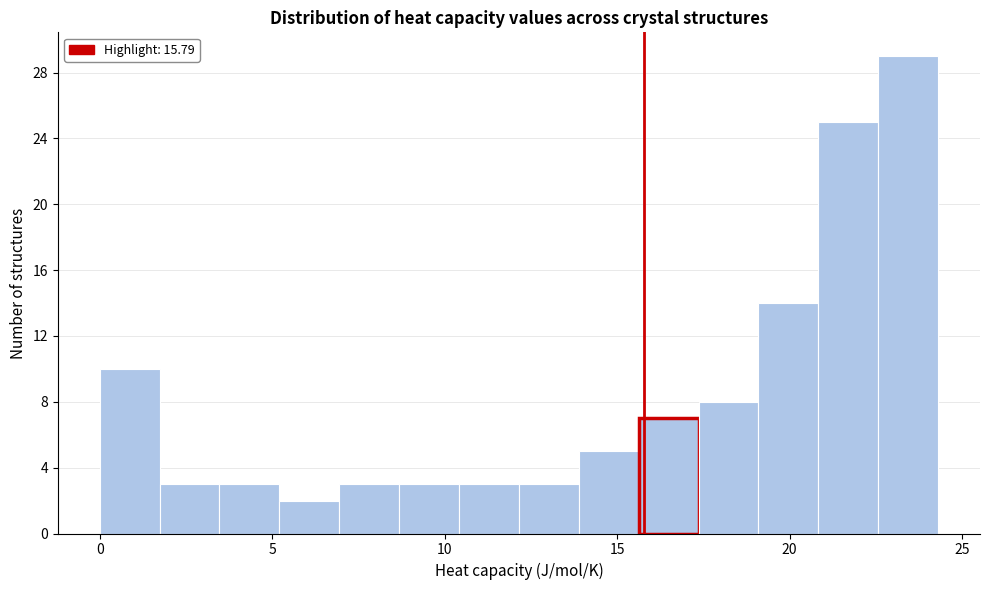

Read against the x-axis, roughly where is the centre of the tallest bar?

23.5